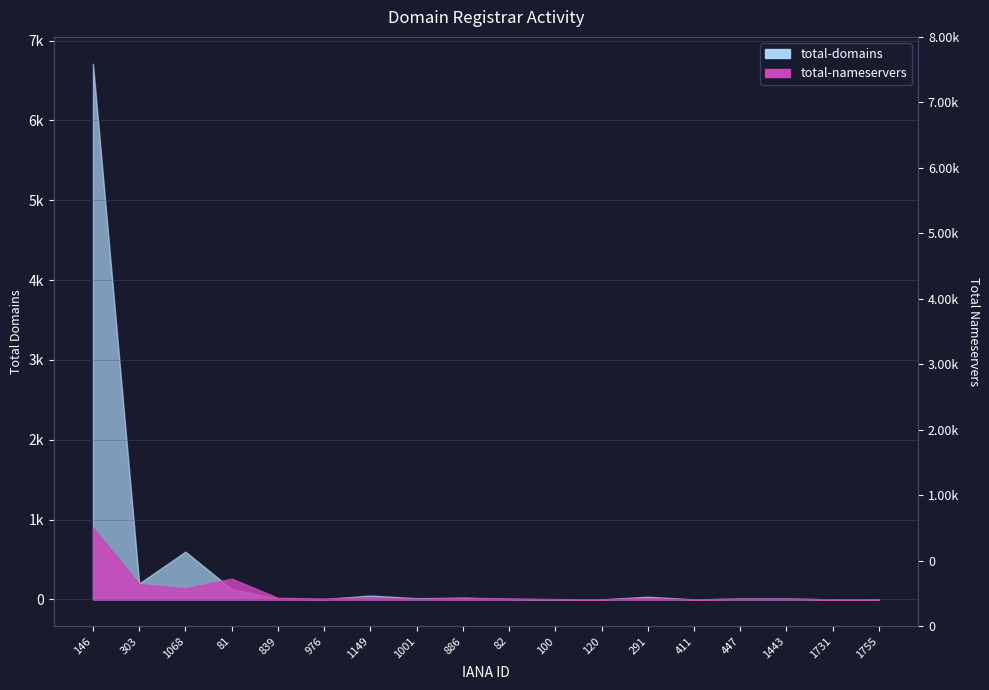

True or false: total-domains has a value of 92 at 303.

False